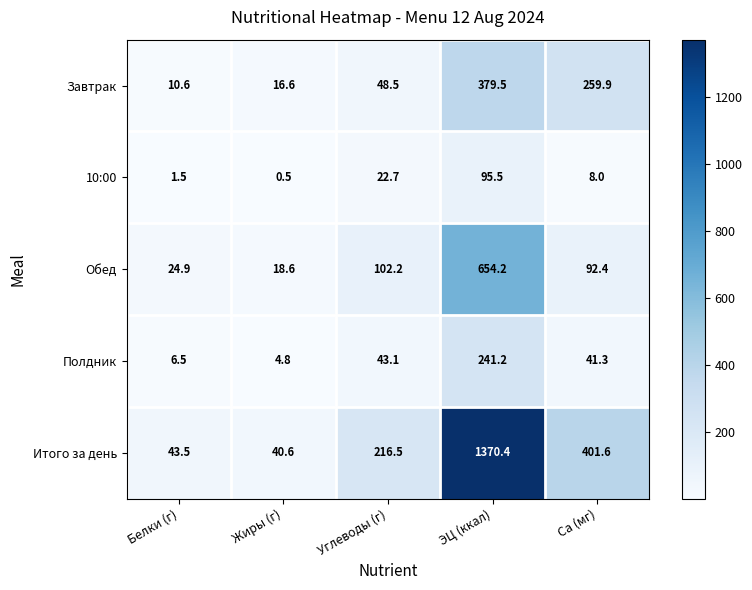

At which category is the sum across all series the highest?

ЭЦ (ккал)